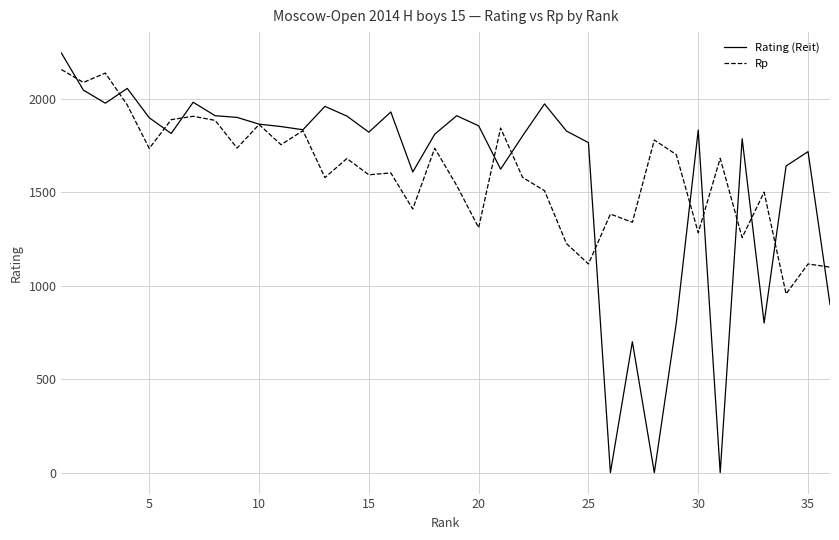

Which series has the largest range (max minus min)?

Rating (Reit)